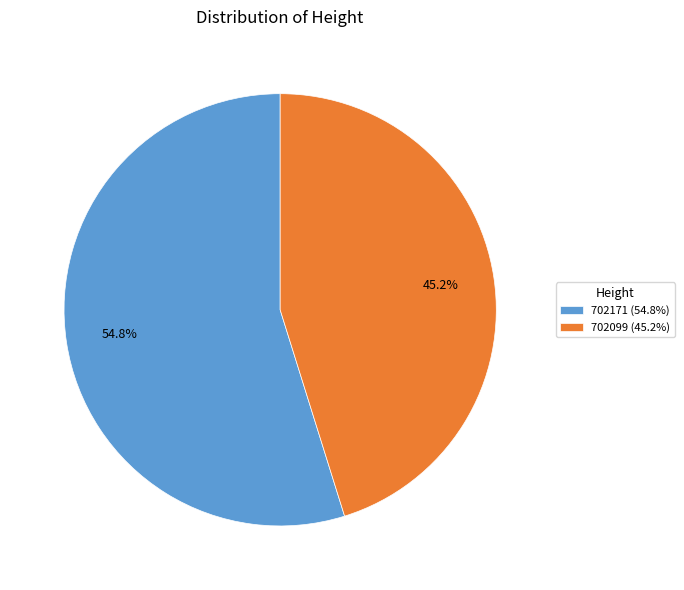

Which has a higher value, 702171 or 702099?

702171